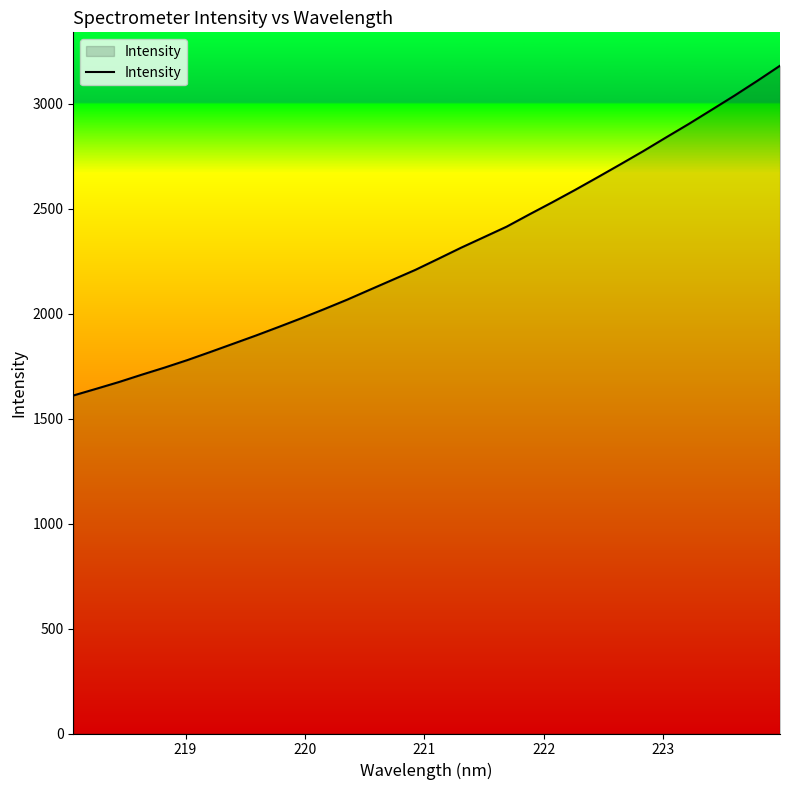

What is the smallest value displayed?

1610.6